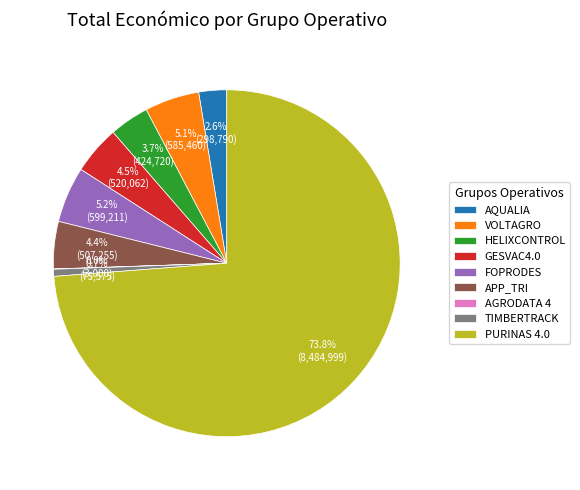

How much of the chart is everything except AQUALIA?

97.4%